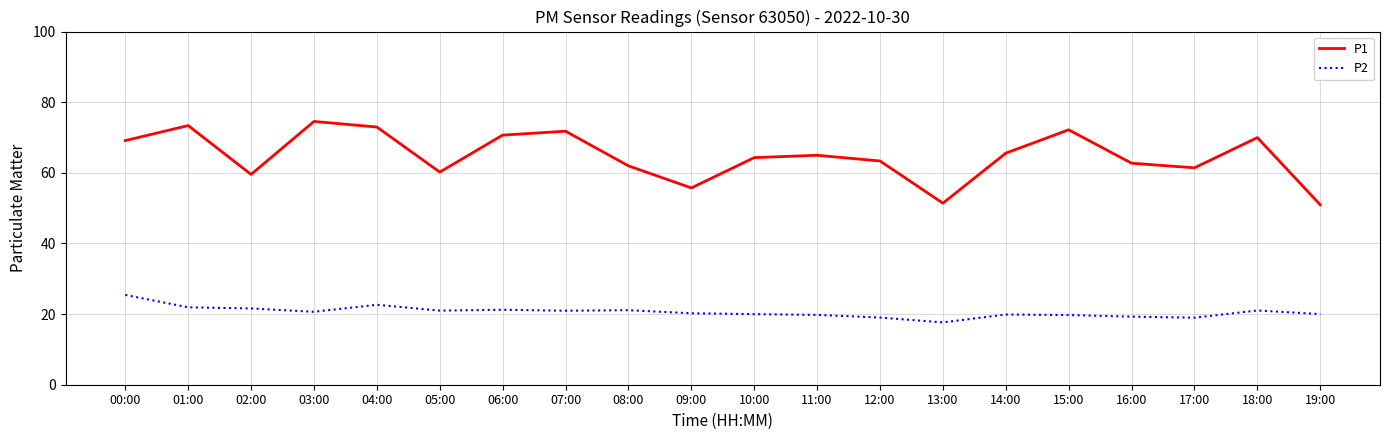

List the series in order of their overall mean, highest first.

P1, P2